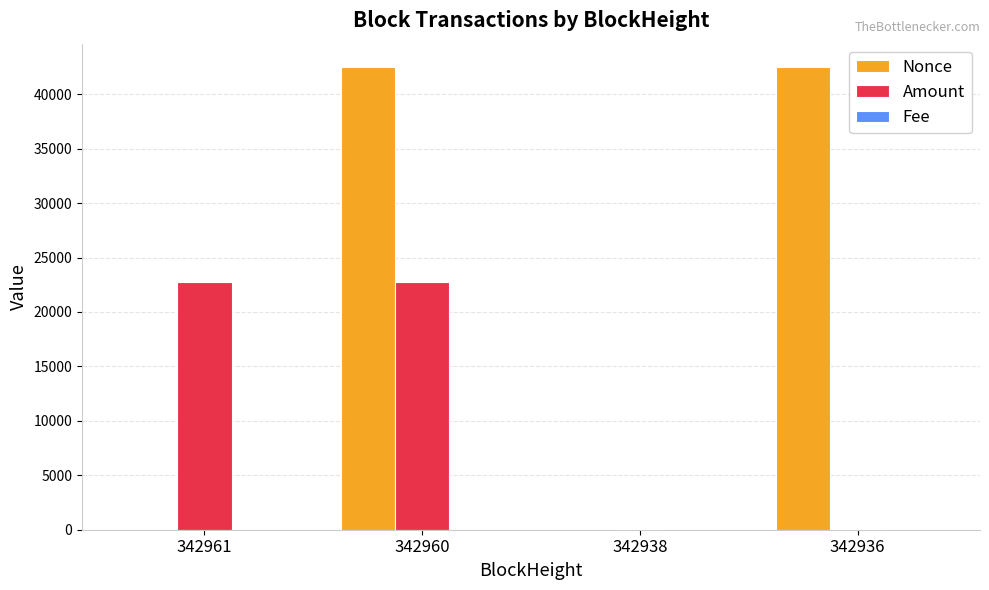

What is the highest value of the Nonce series?

42522.0